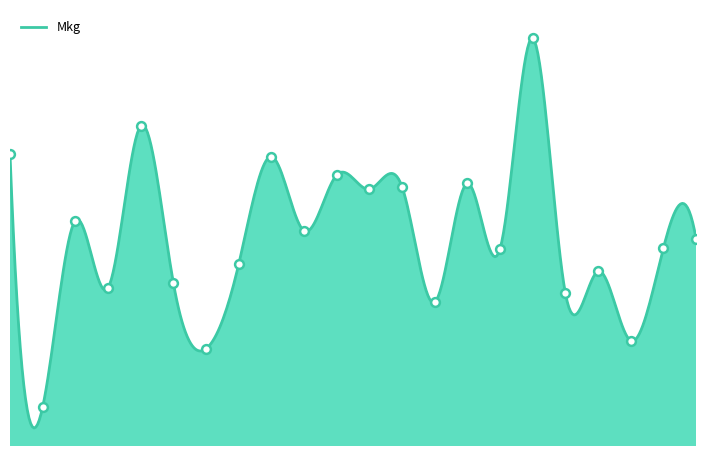

Is this an area chart (filled region under the line)?

Yes